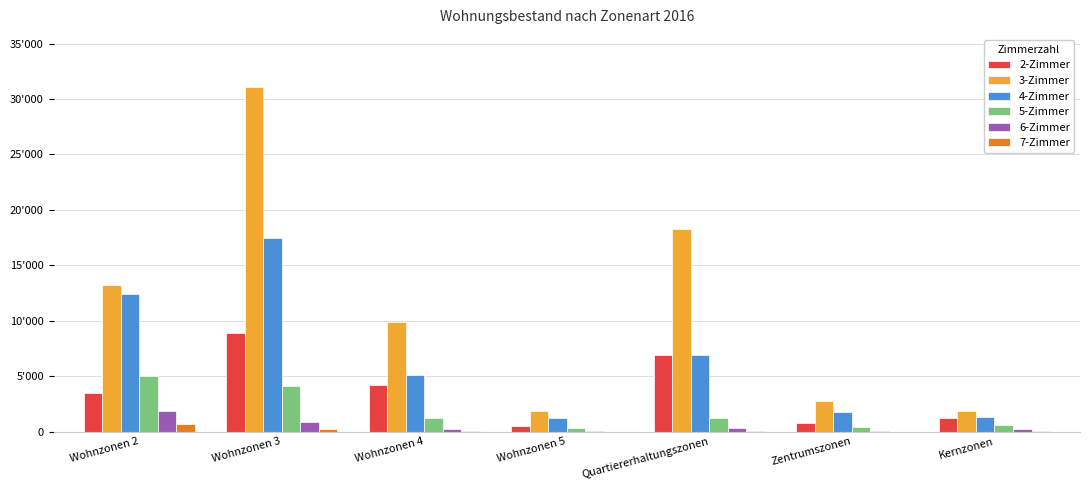

Read the 5-Zimmer value at Zentrumszonen, to the nearest 100.

400